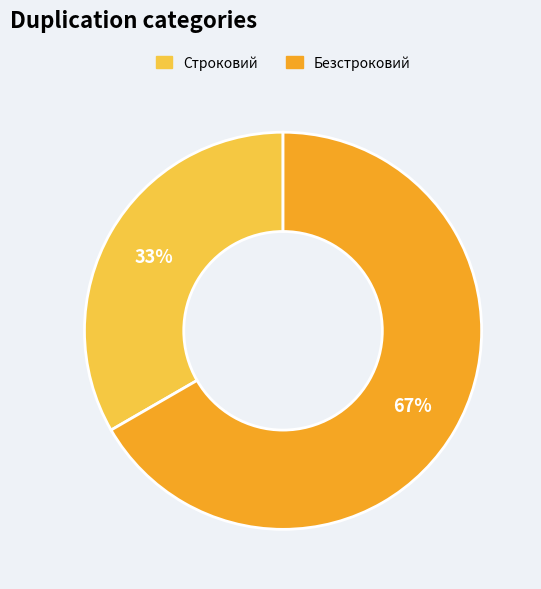

Rank the categories by value from lowest to highest.

Строковий, Безстроковий